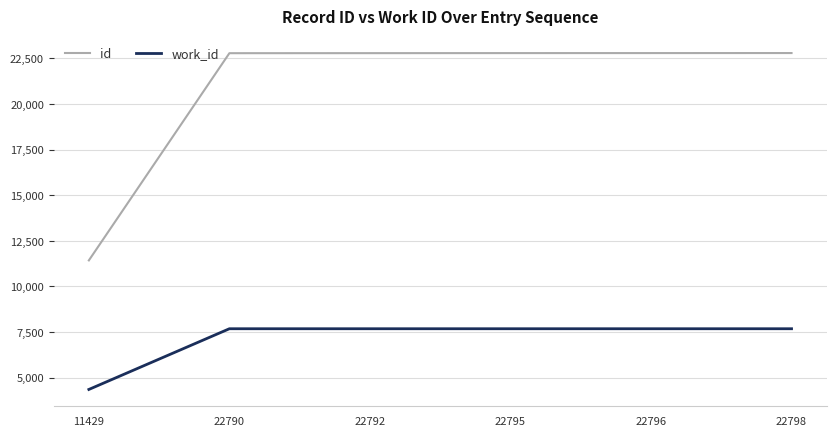

Which series has the largest total across all categories?

id